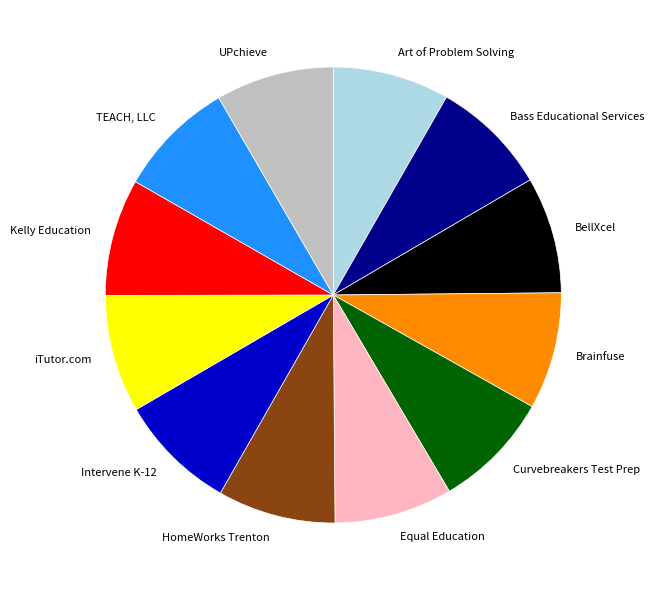

Is it true that Curvebreakers Test Prep is 8% of the pie?

True